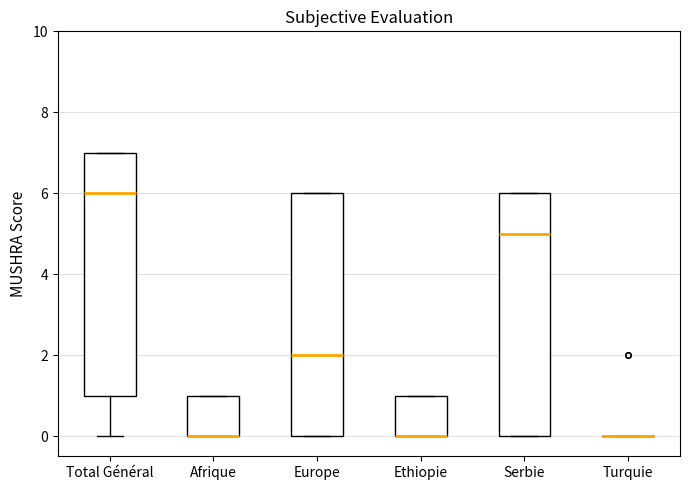

Reading left to right, transcribe this box plot: for each box, give where its median line is, the range the box spans, and where its two whiskers end, as read against the y-axis. The values are not printed on the chart, so give them approximately, as read against the axis.

Total Général: median 6, box 1 to 7, whiskers 0 to 7
Afrique: median 0 (drawn on the box's lower edge), box 0 to 1, whiskers 0 to 1
Europe: median 2, box 0 to 6, whiskers 0 to 6
Ethiopie: median 0 (drawn on the box's lower edge), box 0 to 1, whiskers 0 to 1
Serbie: median 5, box 0 to 6, whiskers 0 to 6
Turquie: box collapsed to a line at 0, whiskers 0 to 0